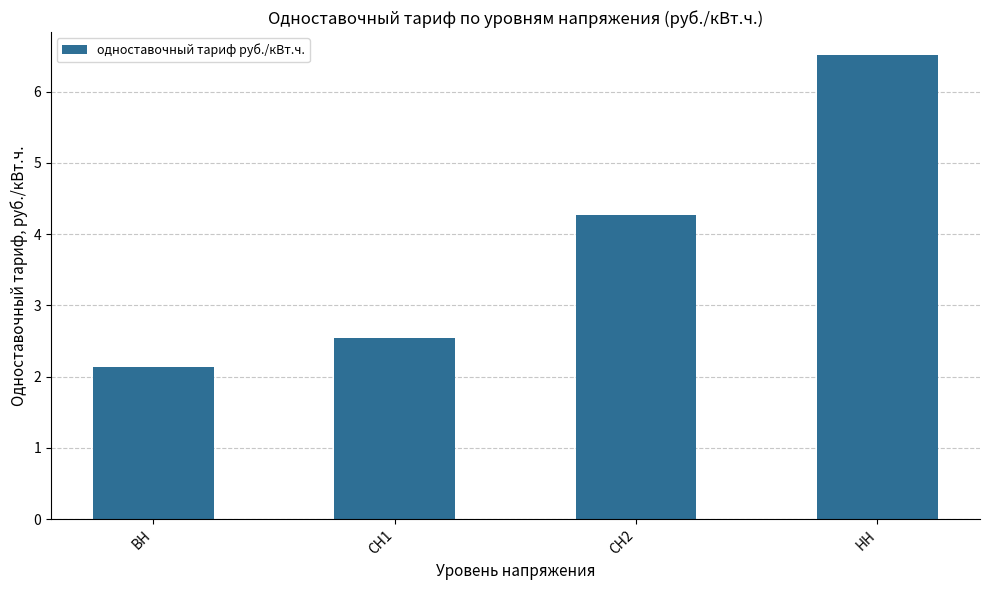

Does the chart contain any negative values?

No